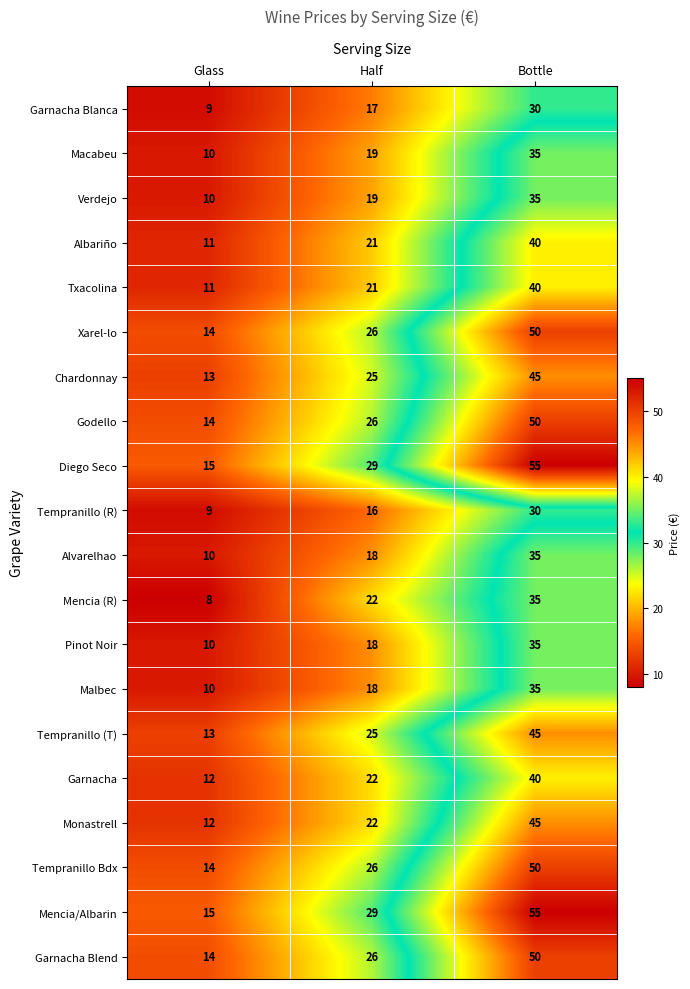

Where is Pinot Noir nearest to the value 22?

Half